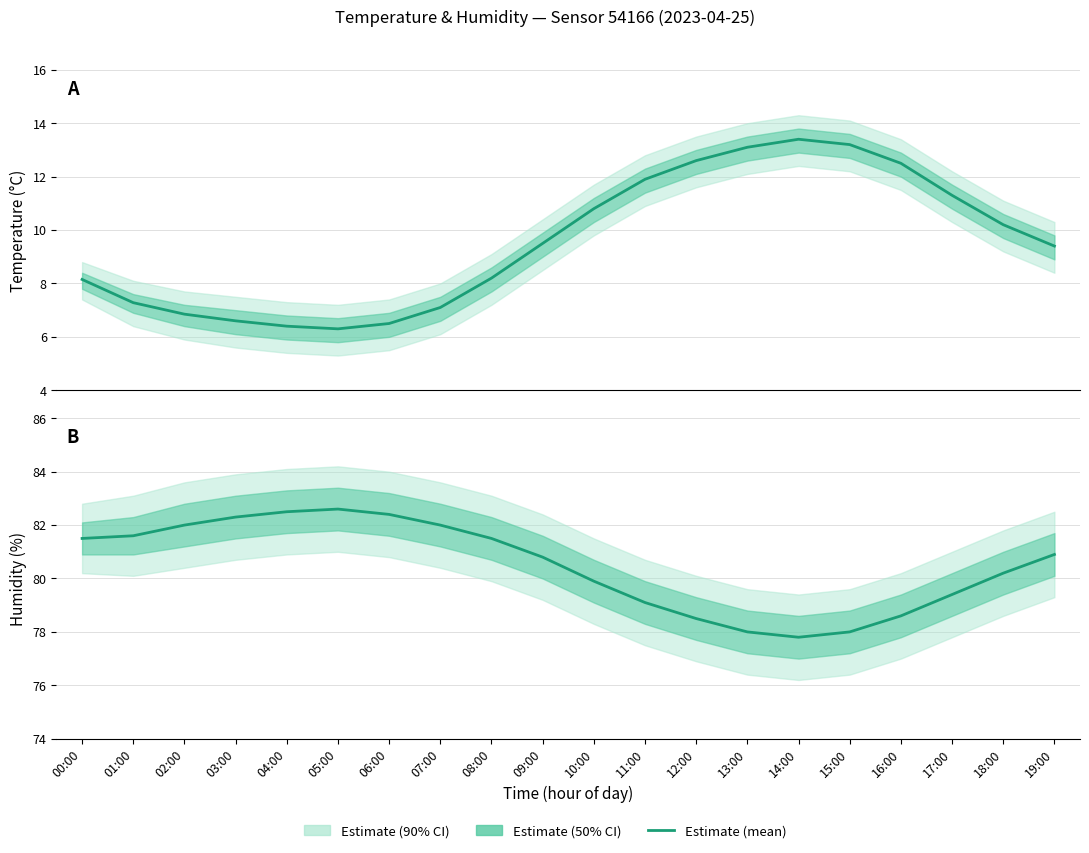

What is the sum of the Humidity (%) values at 12:00 and 09:00?

159.3